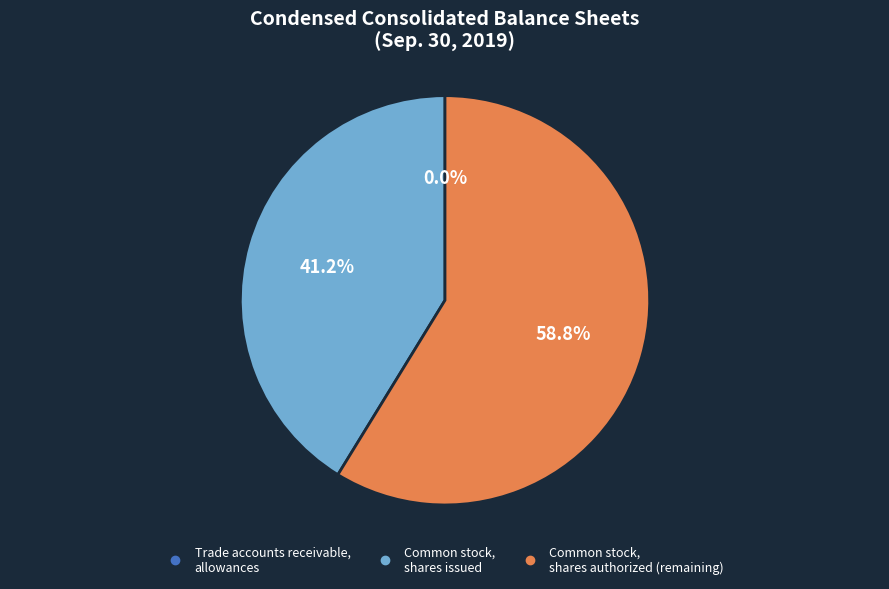

Which slice is the largest?

Common stock, shares authorized